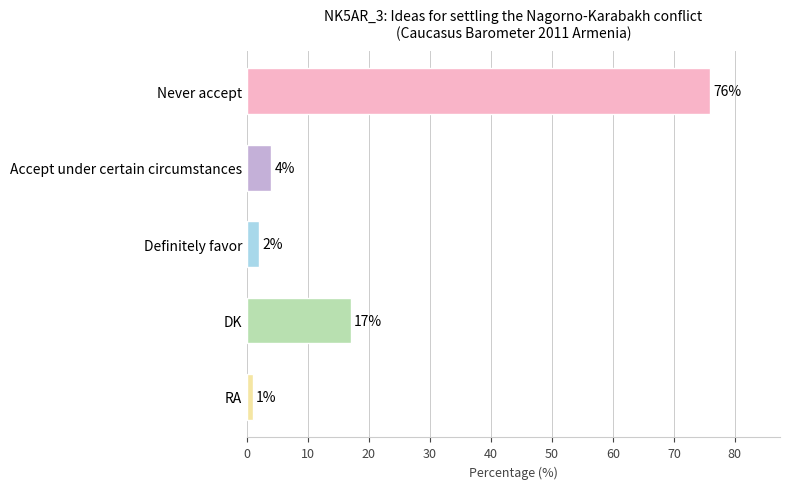

Reading top to bottom, what are all the values shown in this chart?

76	4	2	17	1